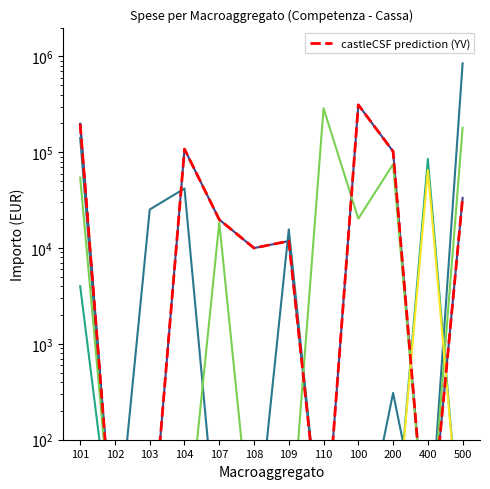

The Interessi passivi series shows 54001.7 at 400. True or false?

False